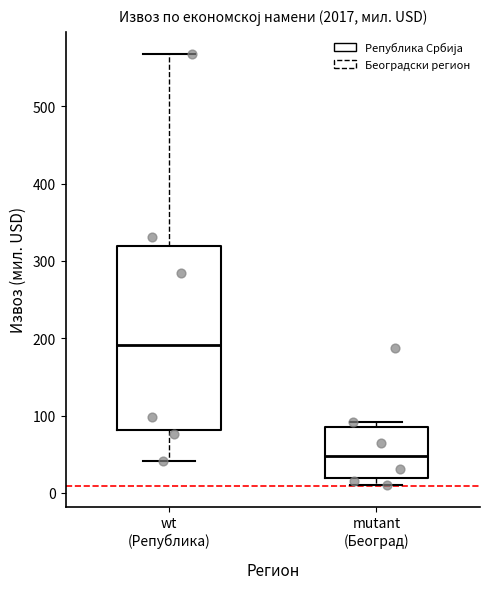

Reading left to right, read every box against the y-axis: the position of its median line, the range the box covers, and the ends of its whiskers. The values are not printed on the chart, so give them approximately, as read against the axis.

wt (Република): median 190, box 80 to 320, whiskers 40 to 570
mutant (Београд): median 50, box 20 to 80, whiskers 10 to 90